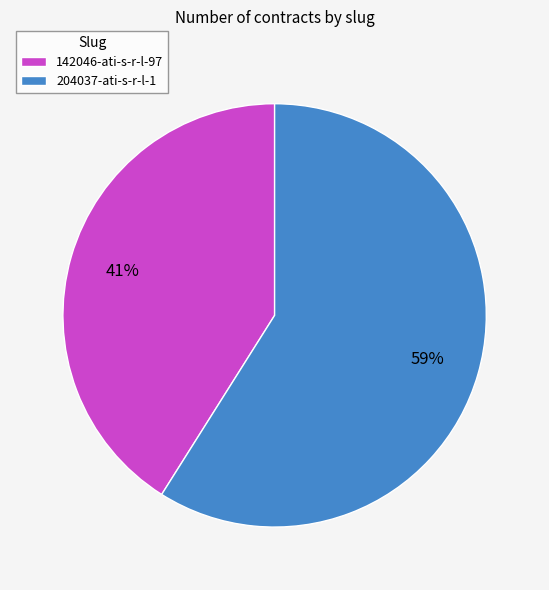

Does 204037-ati-s-r-l-1 account for over 50% of the chart?

Yes